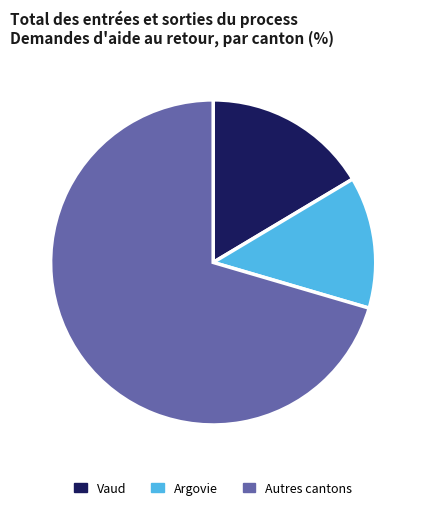

Is it true that Autres cantons is 70% of the pie?

True